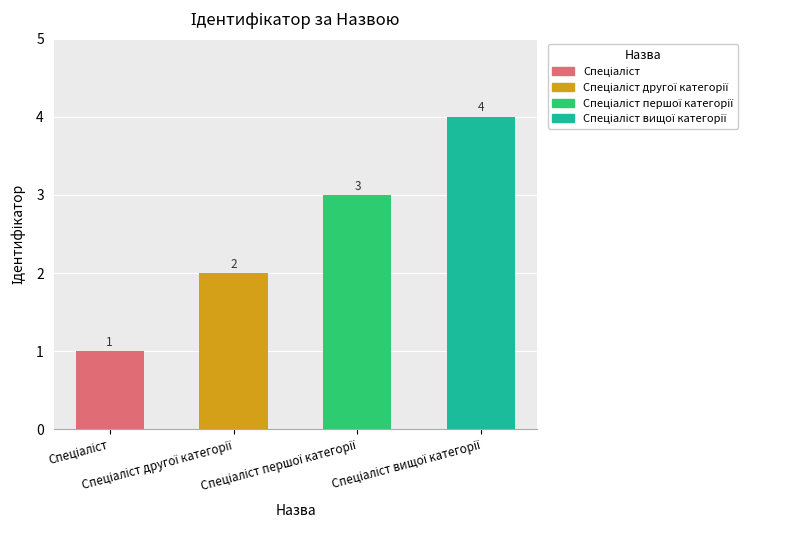

Reading right to left, extract all data points from this chart.

Спеціаліст вищої категорії=4	Спеціаліст першої категорії=3	Спеціаліст другої категорії=2	Спеціаліст=1